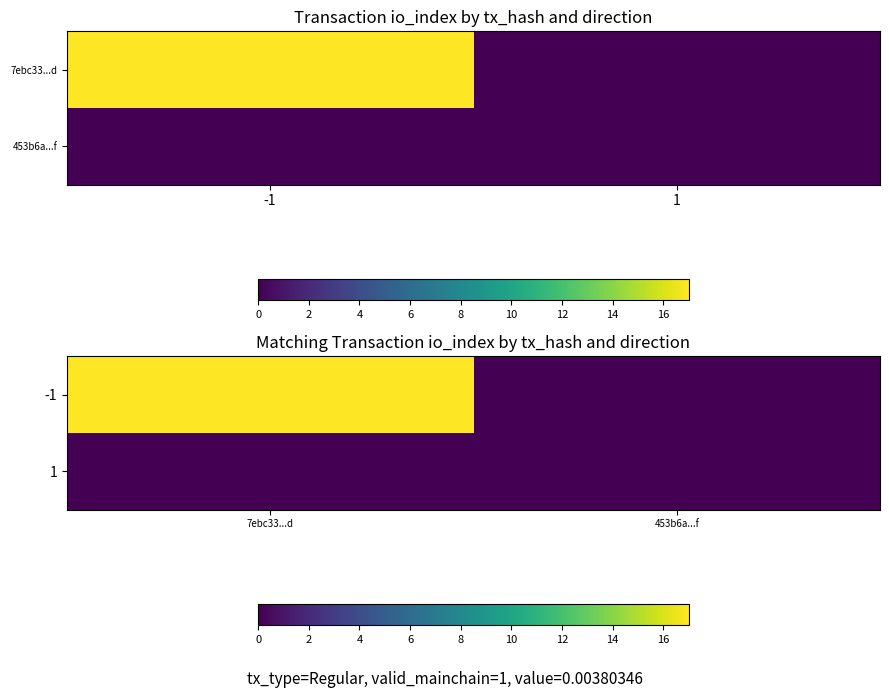

List the series in order of their peak value, highest first.

-1, 1